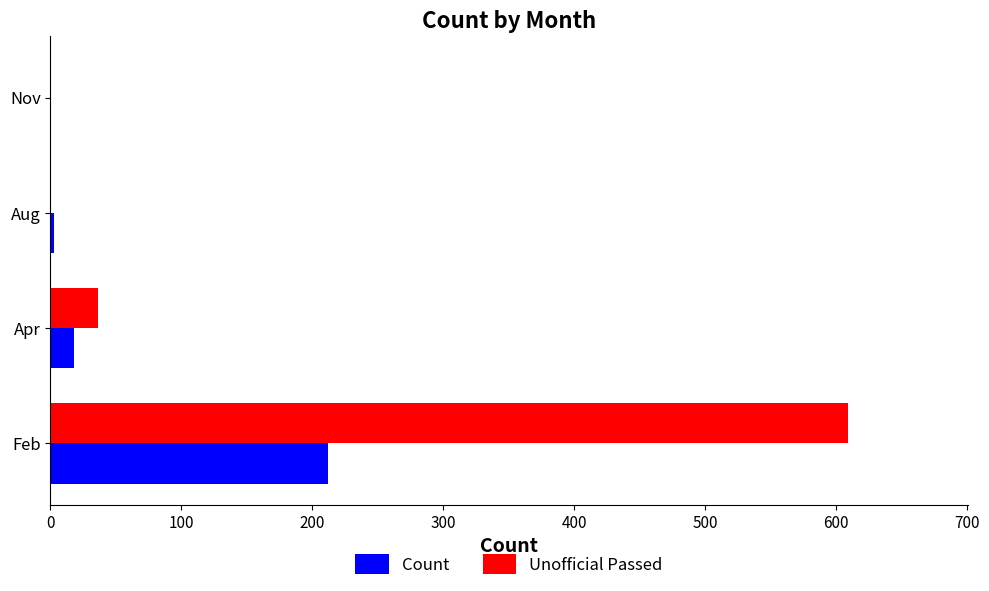

Which series changed the most between Feb and Apr?

Unofficial Passed